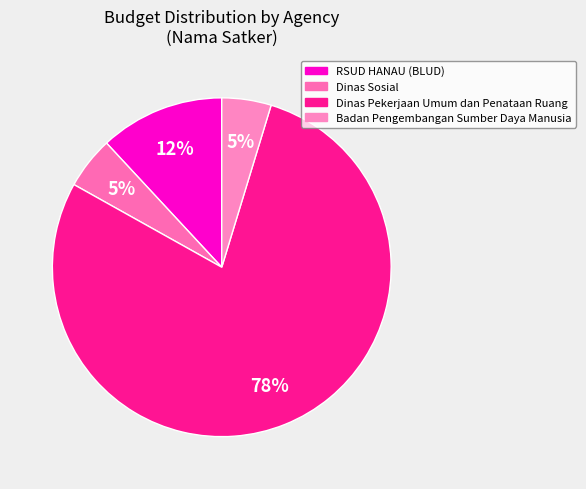

How many segments does this pie chart have?

4